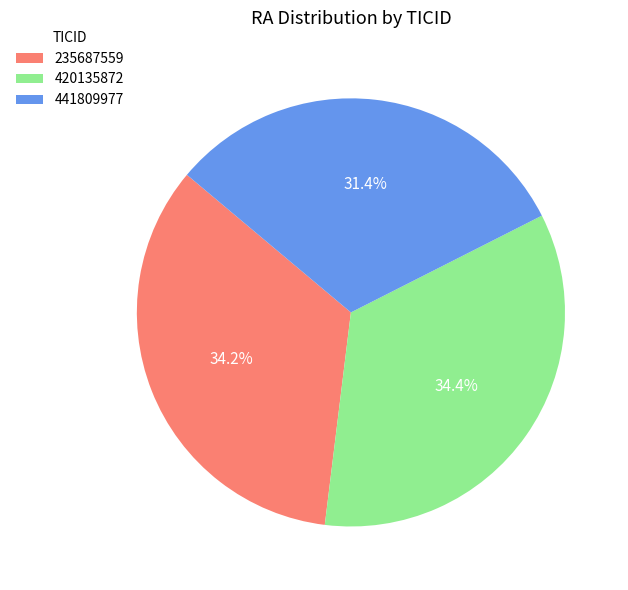

The 420135872 slice represents 46% of the pie. True or false?

False